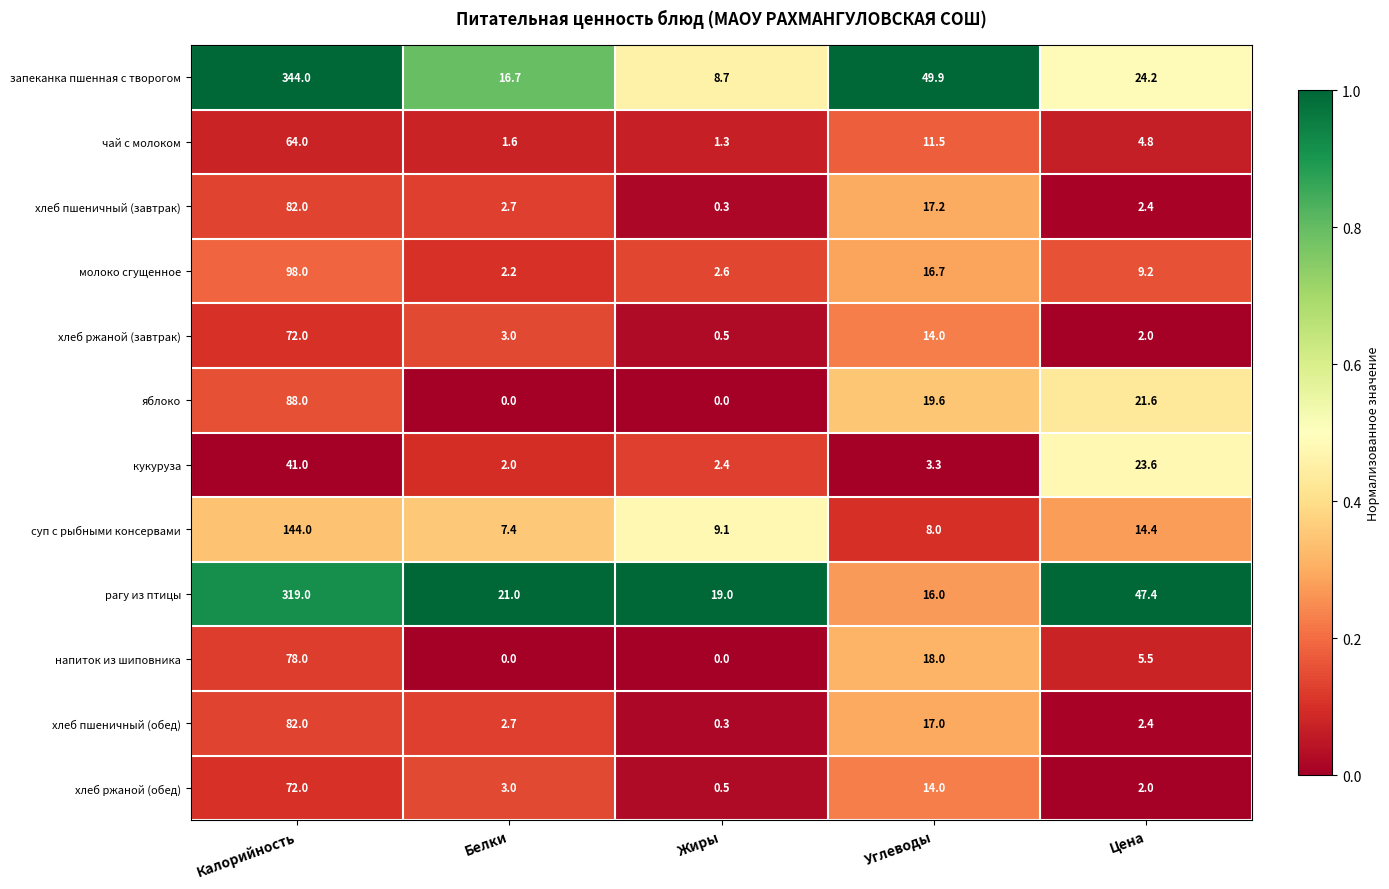

The кукуруза series shows 23.6 at Цена. True or false?

True